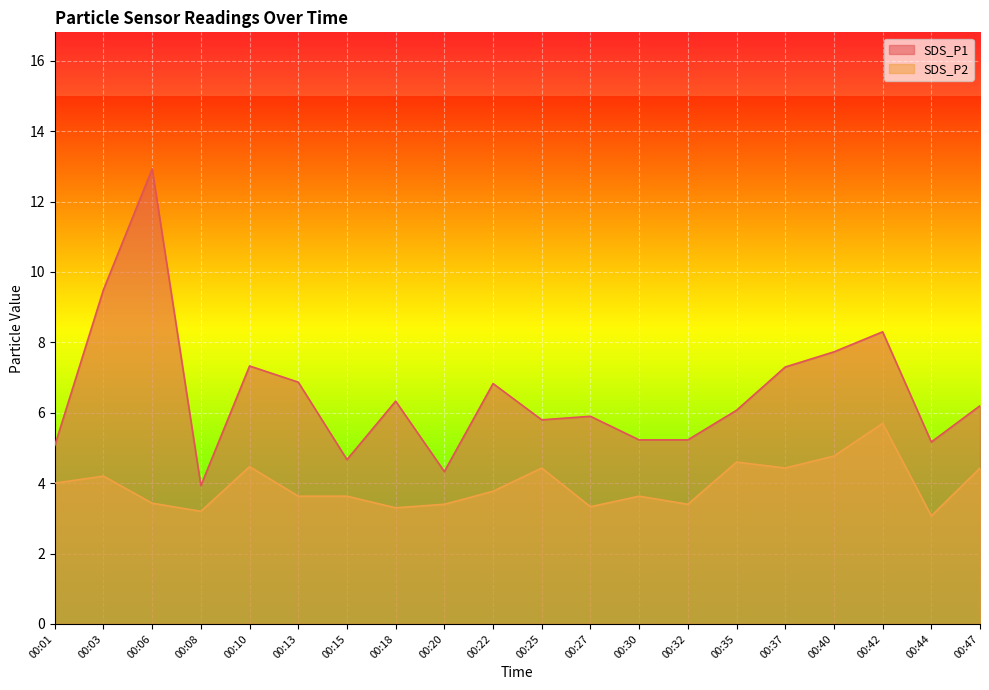

Which series has the largest total across all categories?

SDS_P1